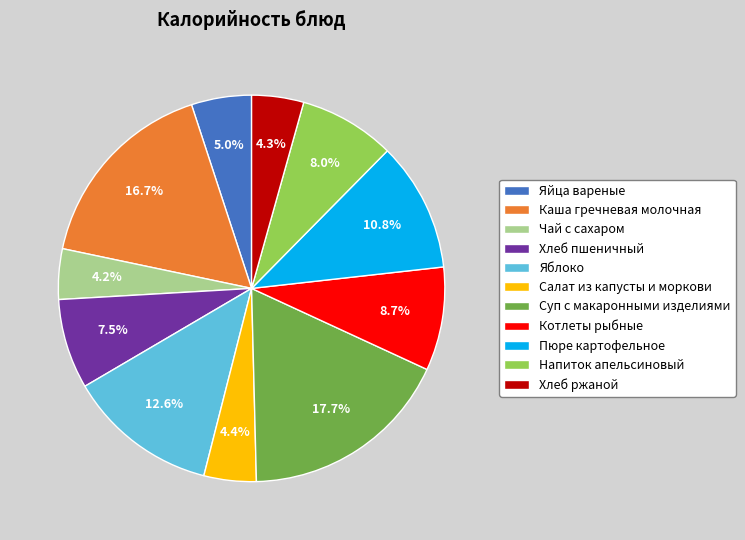

Do Хлеб ржаной and Напиток апельсиновый together represent more than half of the pie?

No